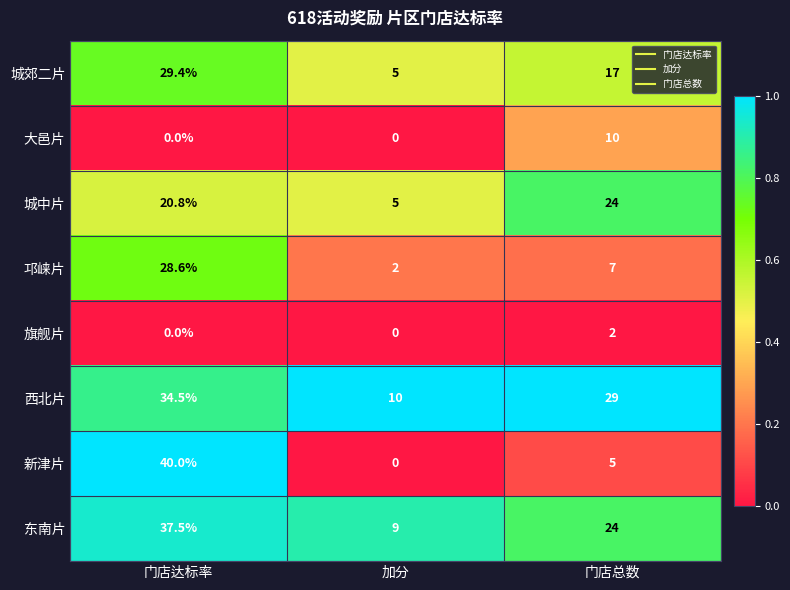

List the series in order of their peak value, lowest first.

旗舰片, 大邑片, 城中片, 邛崃片, 城郊二片, 西北片, 东南片, 新津片